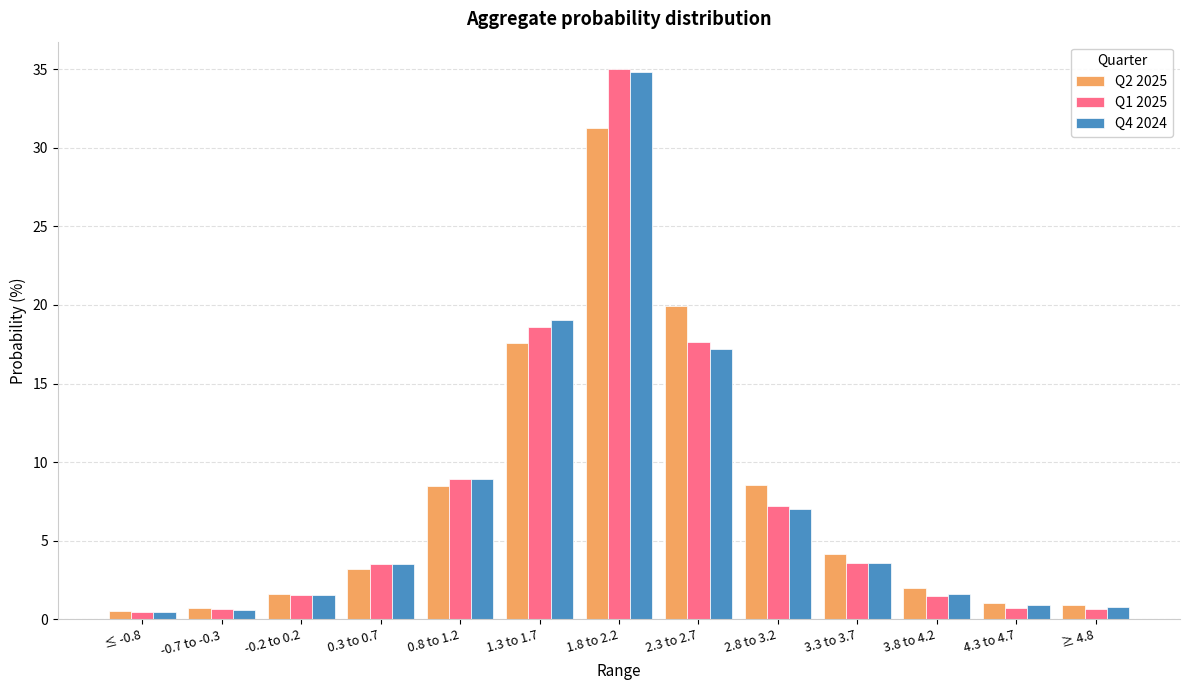

What is the difference between the highest and lowest values at -0.2 to 0.2?

0.1